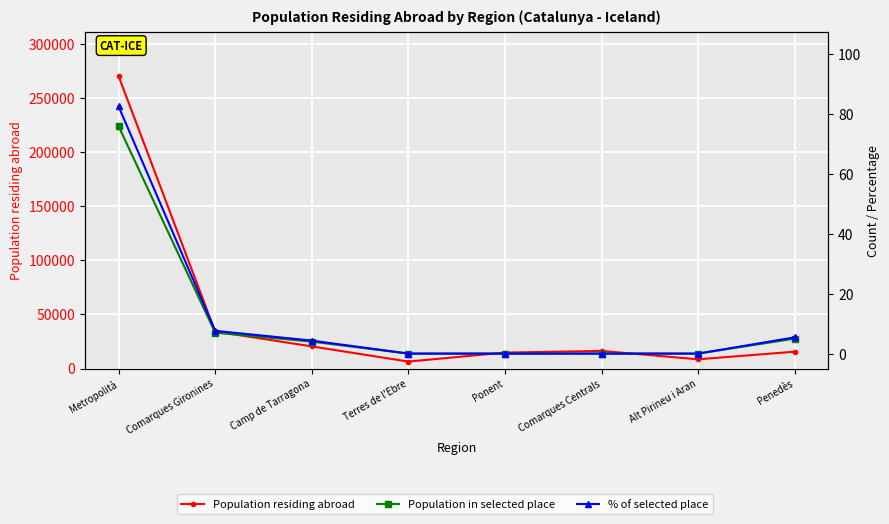

What is the difference between the maximum and minimum values in the Population residing abroad series?

263681.0